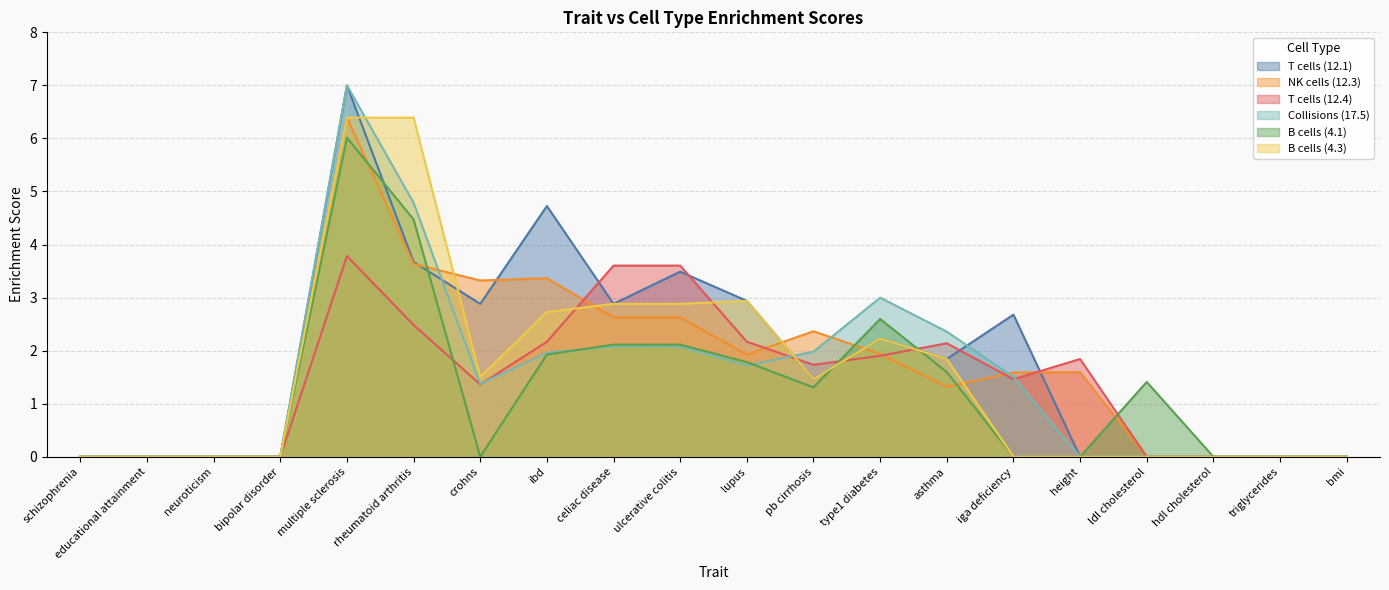

True or false: T cells (12.1) has more than 1 points higher than both neighbors.

True